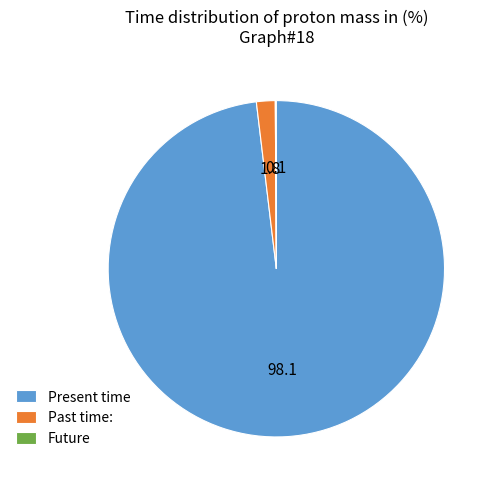

Between Past time: and Present time, which is larger?

Present time